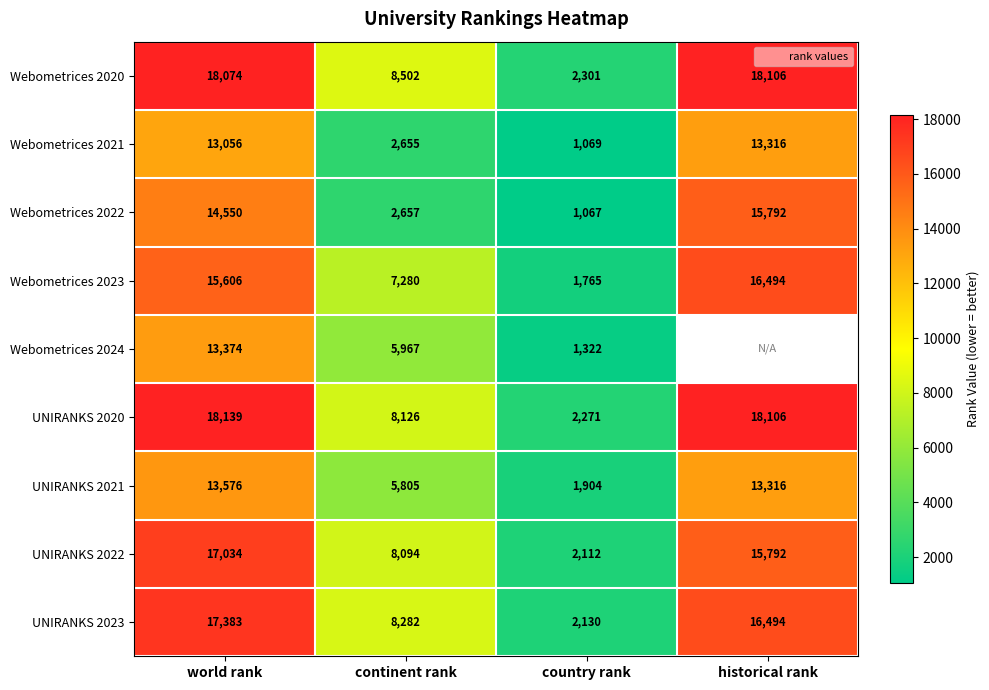

Which category has the lowest value in the UNIRANKS 2022 series?

country rank